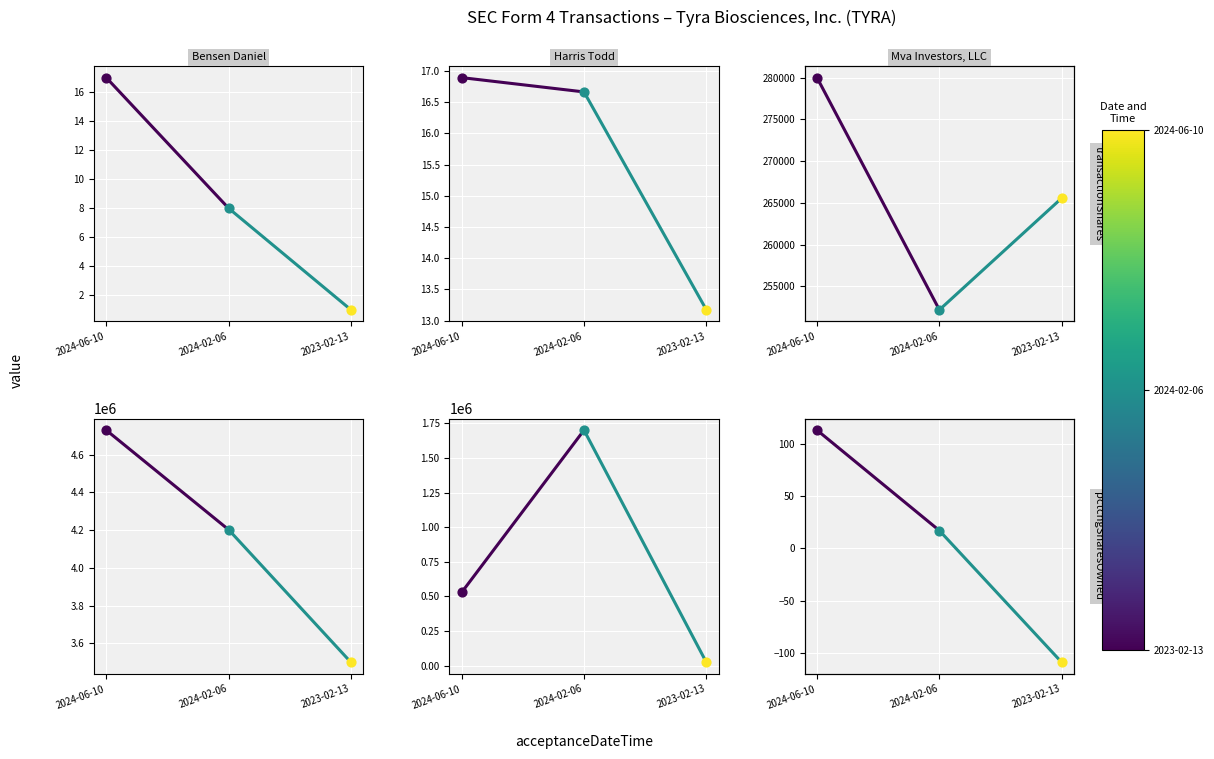

Which series has the widest spread of Y values?

sharesOwnedFollowingTransaction